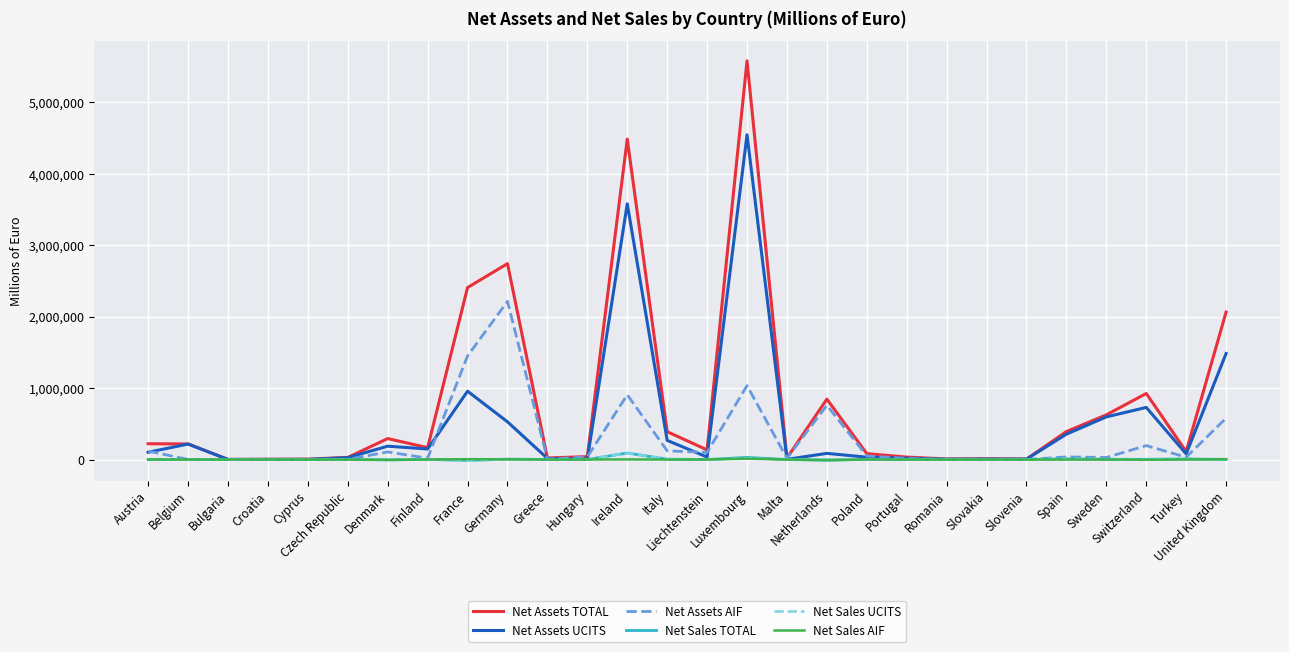

At which category is the sum across all series the highest?

Luxembourg